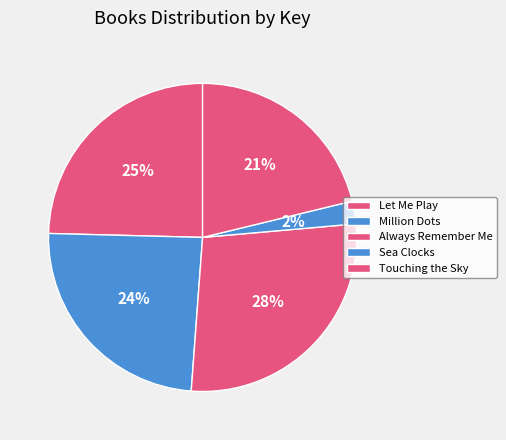

Which slice is the largest?

Always Remember Me